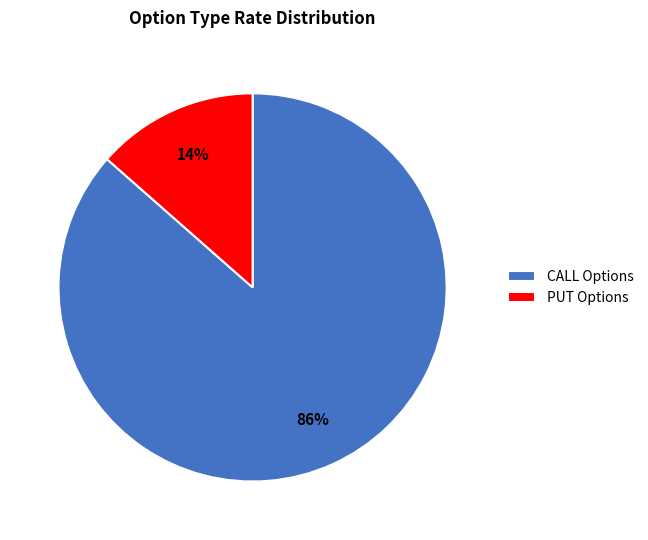

Is the sum of CALL Options and PUT Options greater than half?

Yes